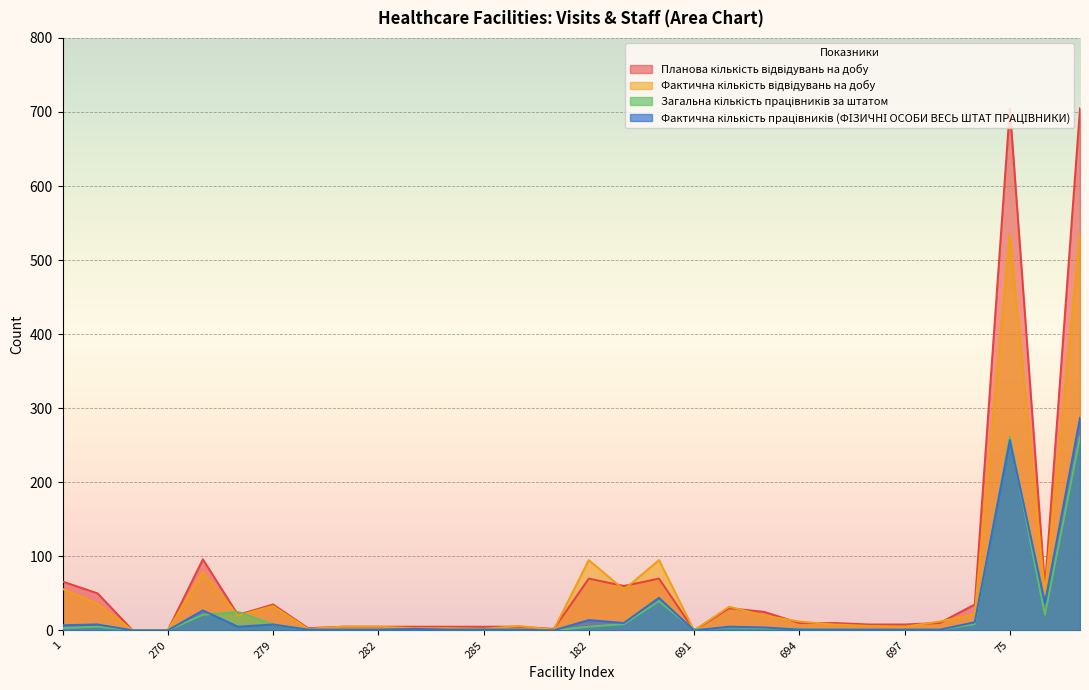

True or false: Планова кількість відвідувань на добу has a value of 1.1 at 283.

False